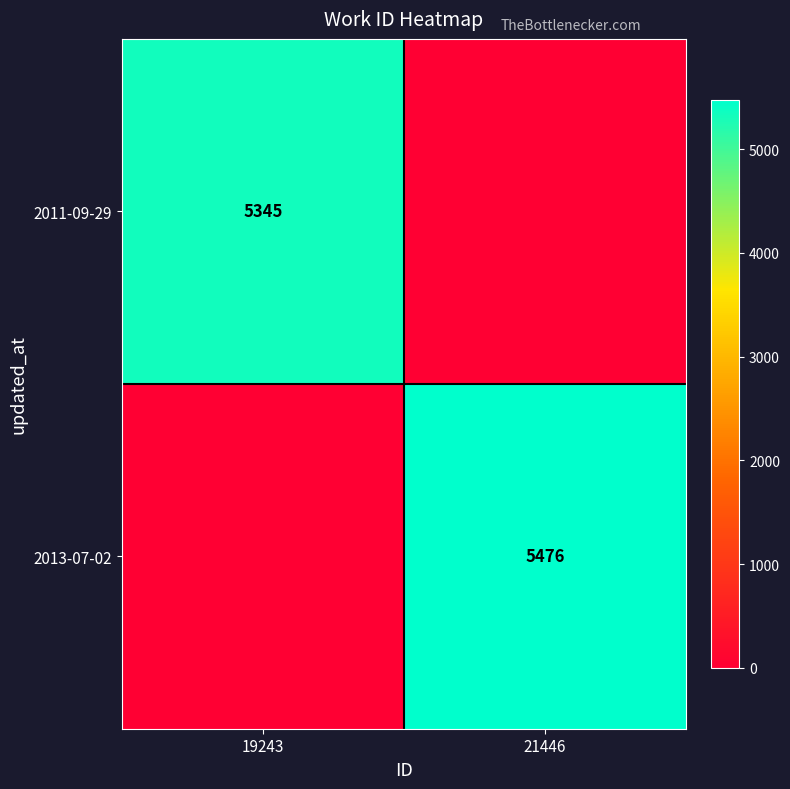

The 2013-07-02 series shows 8546 at 21446. True or false?

False